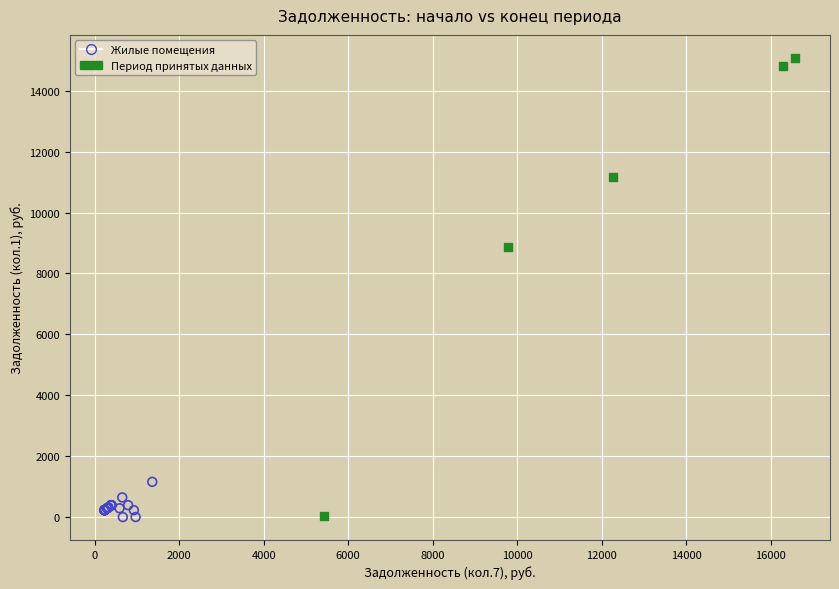

Which series has the largest Y range (max minus min)?

Период принятых данных